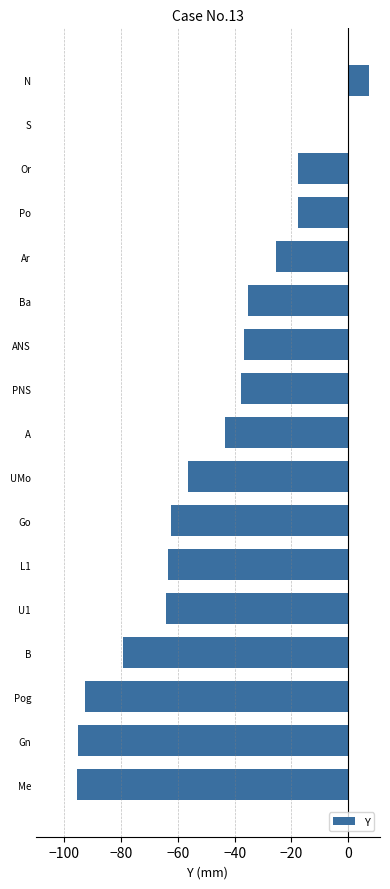

The value at Ba is -52.1. True or false?

False